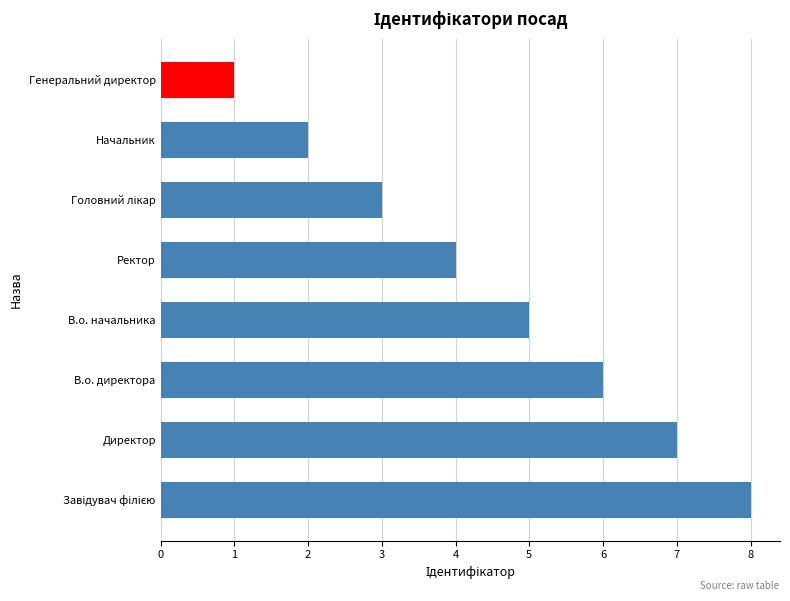

Reading bottom to top, what are all the values shown in this chart?

8	7	6	5	4	3	2	1